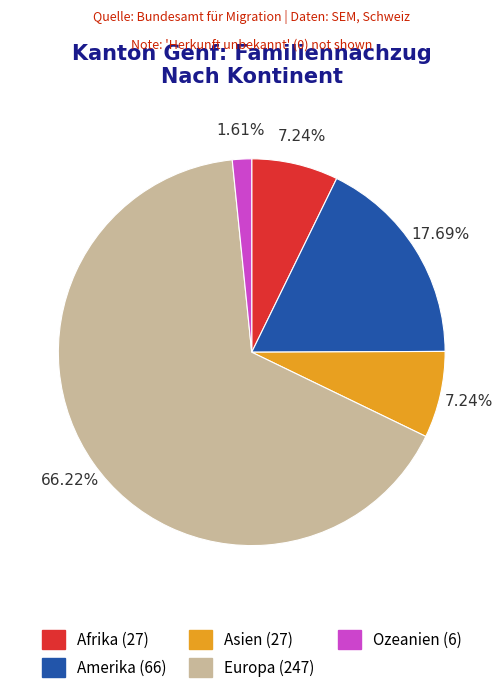

To the nearest percent, what is the difference between the largest and smallest slice percentages?

65%